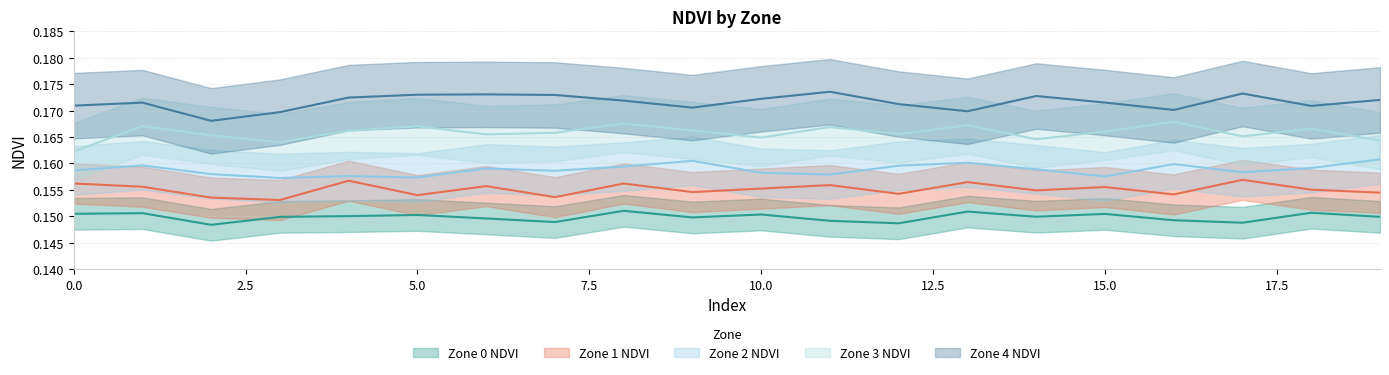

True or false: Zone 3 NDVI has more than 2 interior local peaks.

True